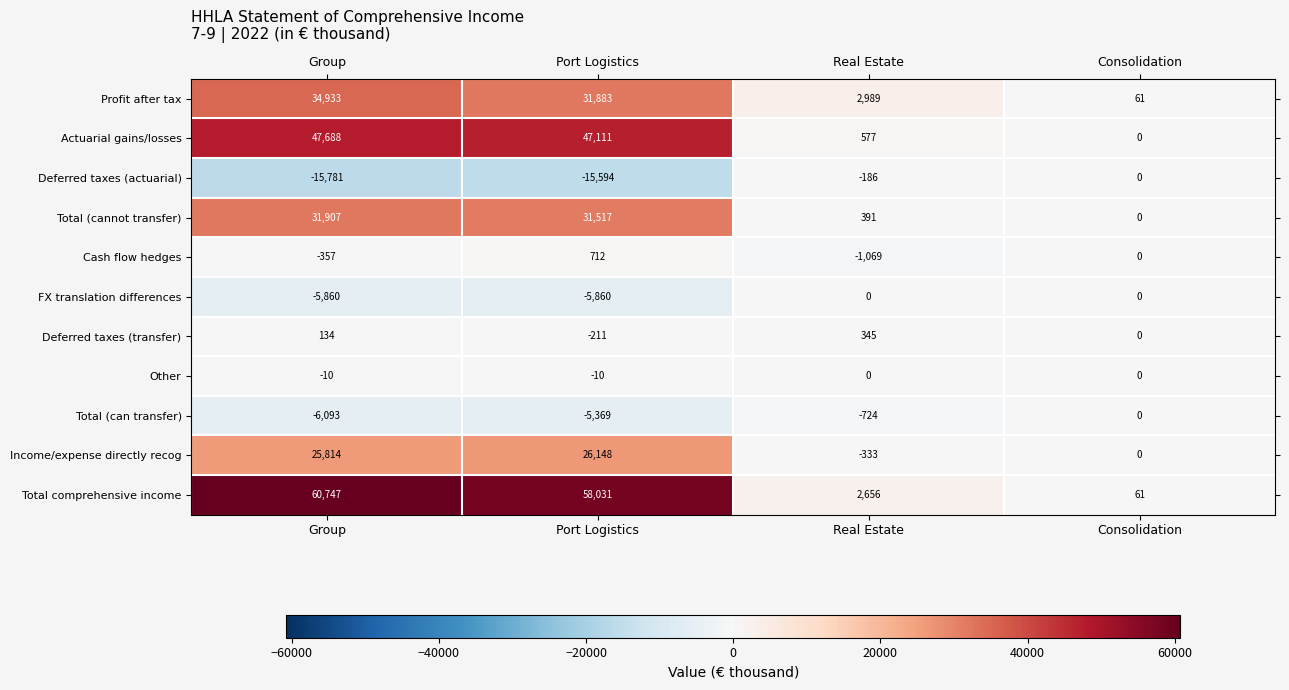

Rank the series at Port Logistics from highest to lowest value.

Total comprehensive income, Actuarial gains/losses, Profit after tax, Total (cannot transfer), Income/expense directly recog, Cash flow hedges, Other, Deferred taxes (transfer), Total (can transfer), FX translation differences, Deferred taxes (actuarial)